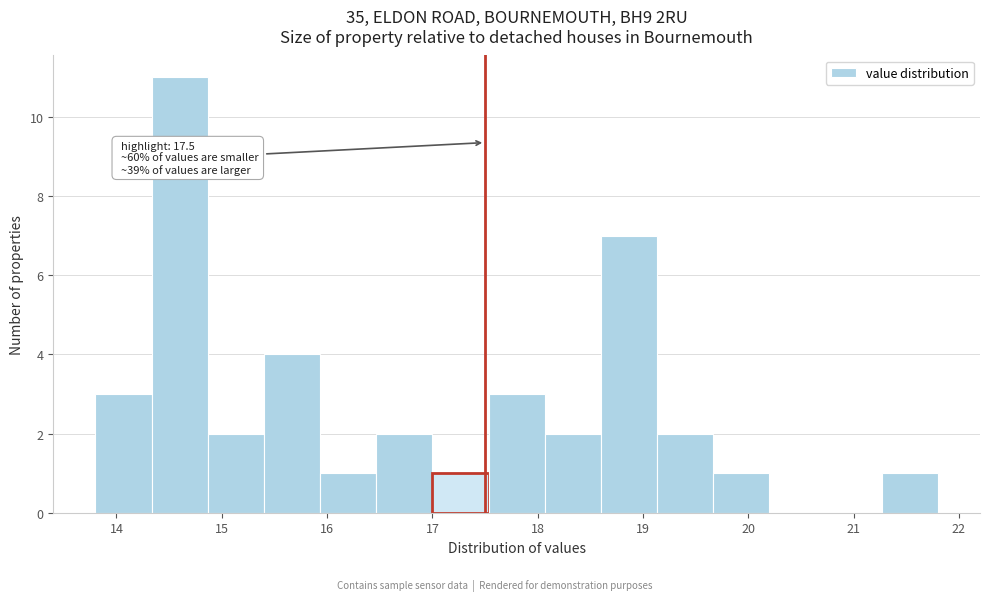

Which range on the x-axis has the tallest bar?

14.3 to 14.9